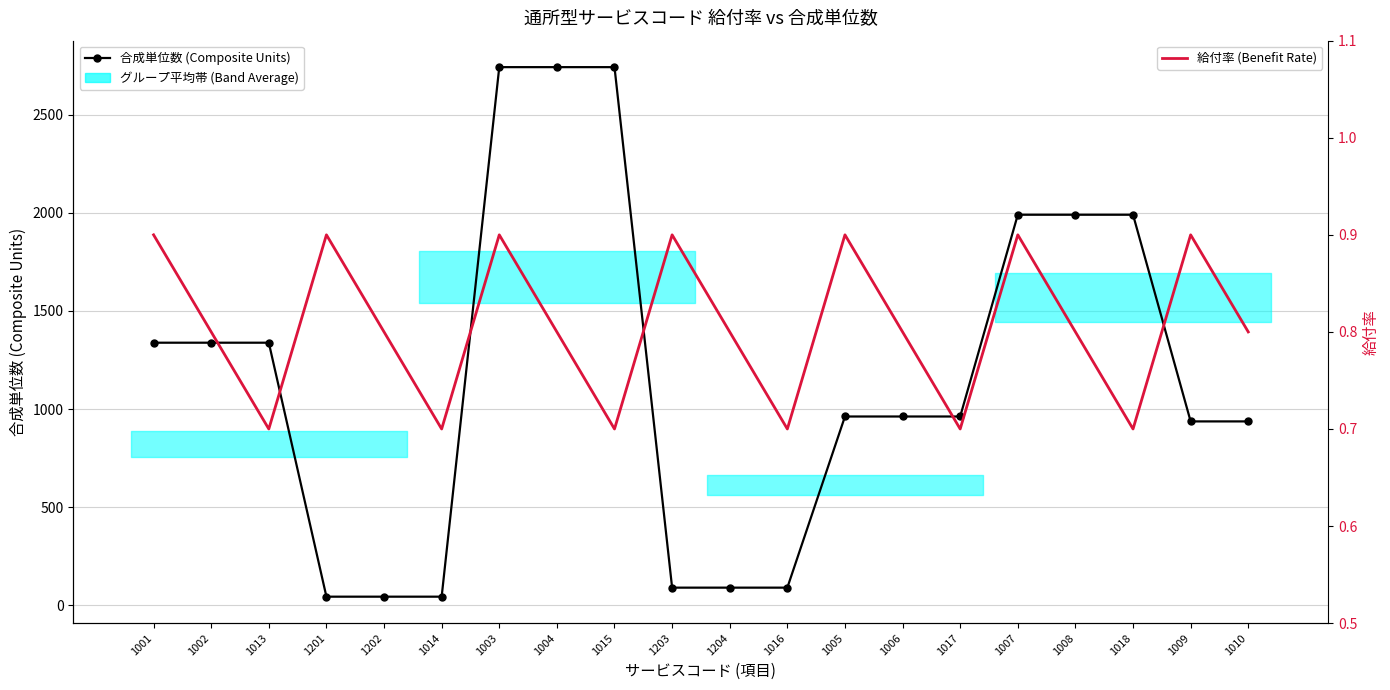

At how many categories does at least one series exceed 2676?

3